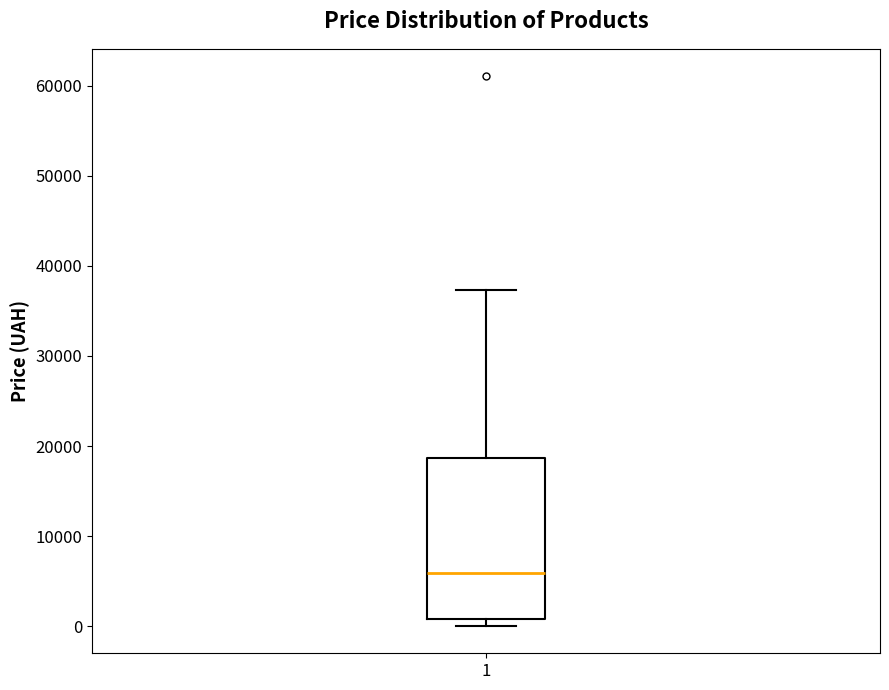

Where is the upper edge of the box at x = 1 on the y-axis? The values are not printed on the chart, so give them approximately, as read against the axis.

19000